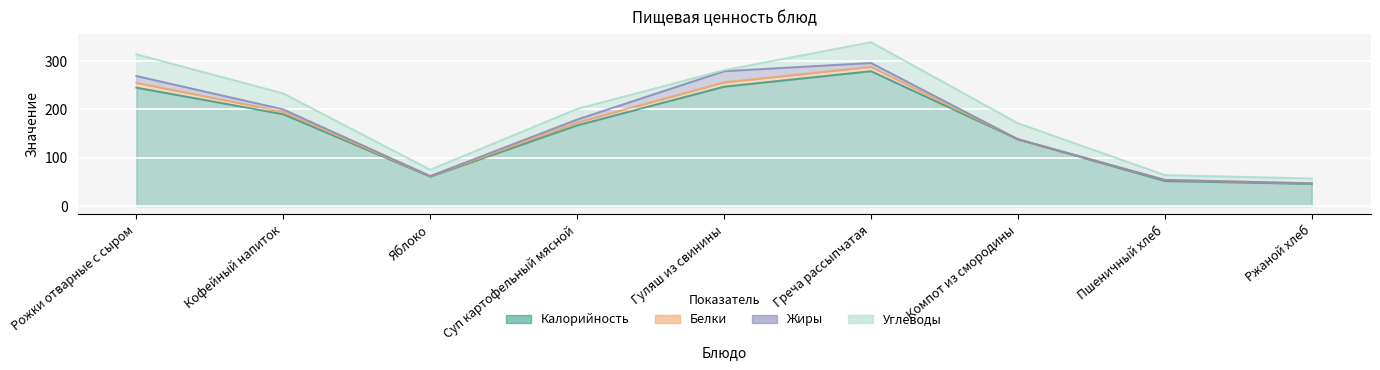

The Углеводы series shows 33.0 at Кофейный напиток. True or false?

True